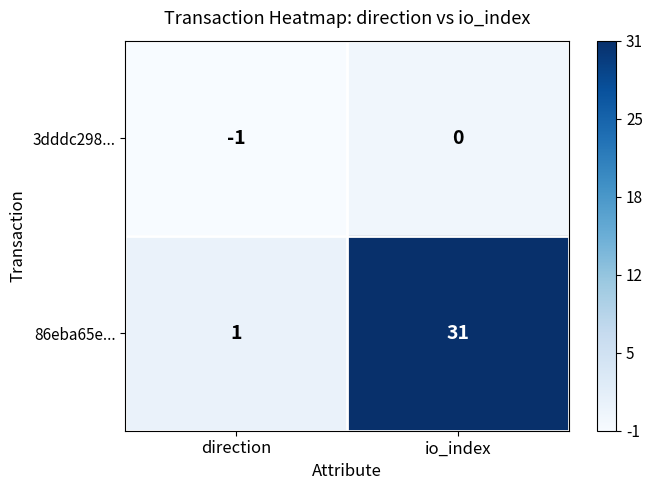

Where is 86eba65e... nearest to the value 16?

direction